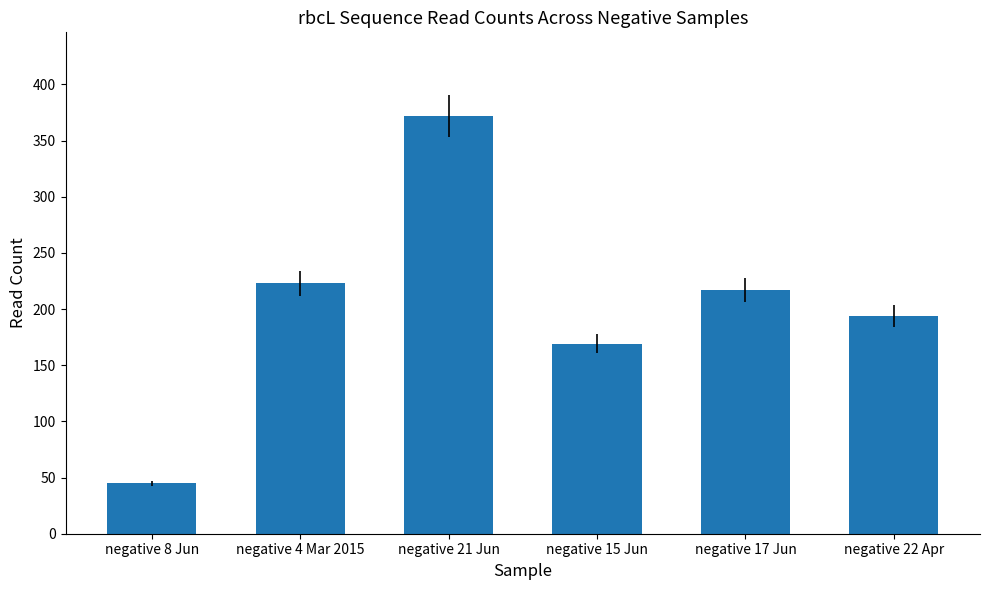

Reading right to left, what are all the values shown in this chart?

negative 22 Apr=194	negative 17 Jun=217	negative 15 Jun=169	negative 21 Jun=372	negative 4 Mar 2015=223	negative 8 Jun=45